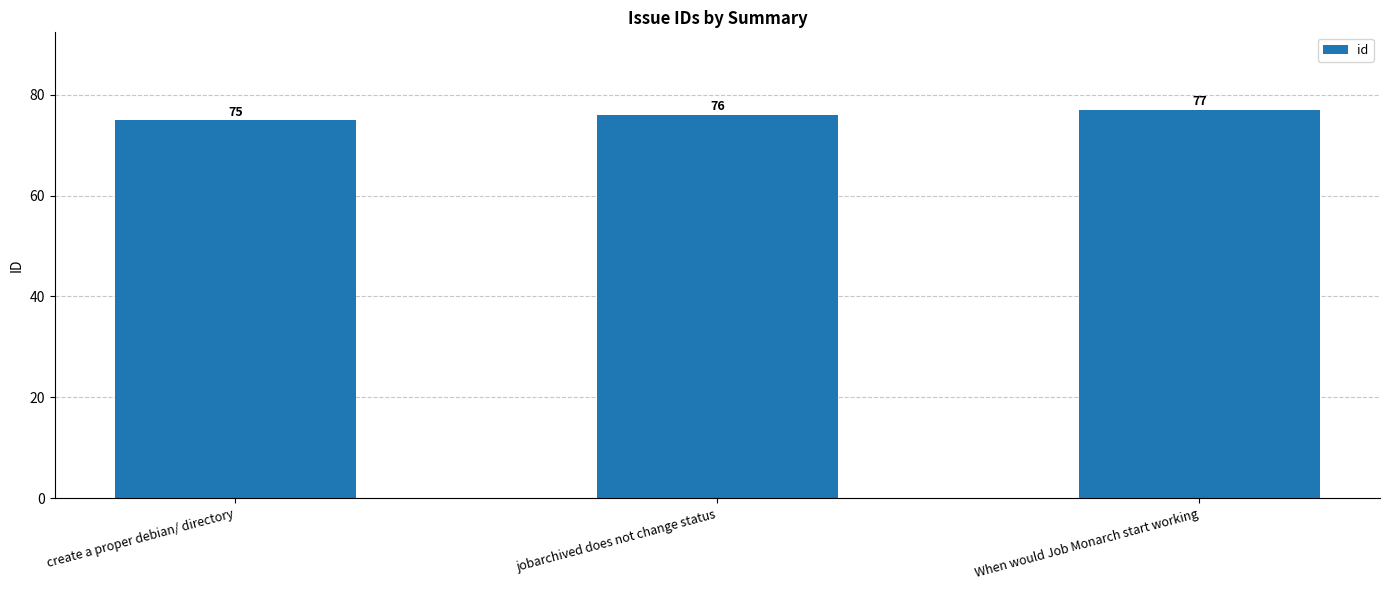

Which category has the lowest value across all series?

create a proper debian/ directory